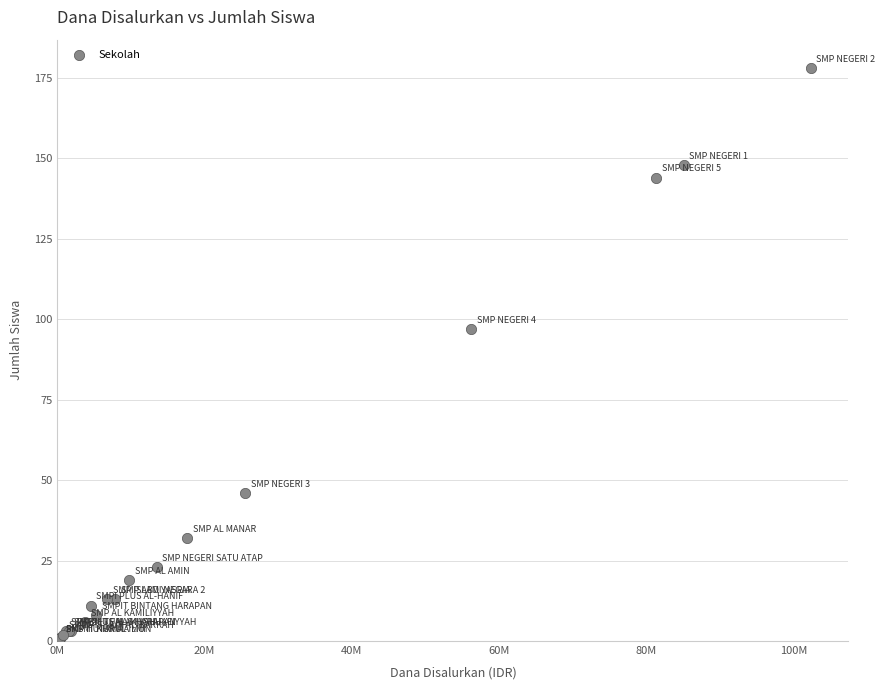

What Y value in the scatter plot is closest to 89?

97